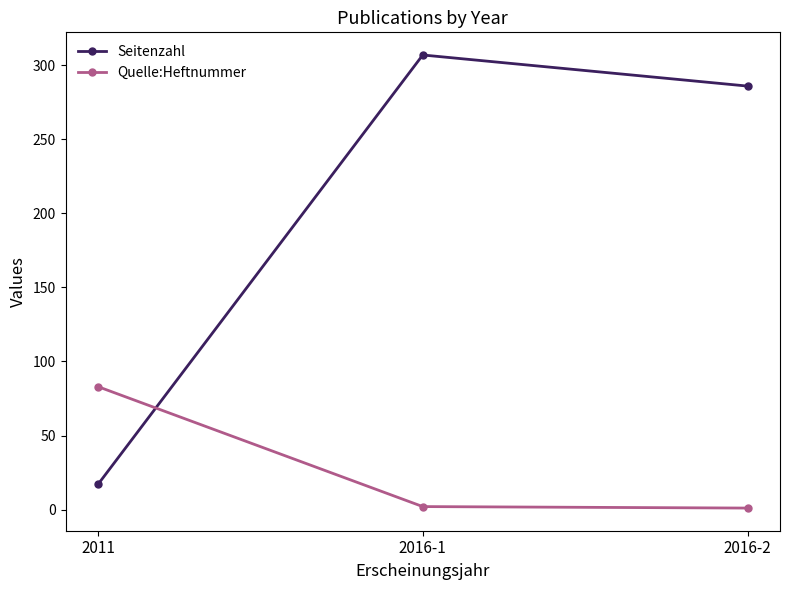

What are all the series names shown in the legend?

Seitenzahl, Quelle:Heftnummer